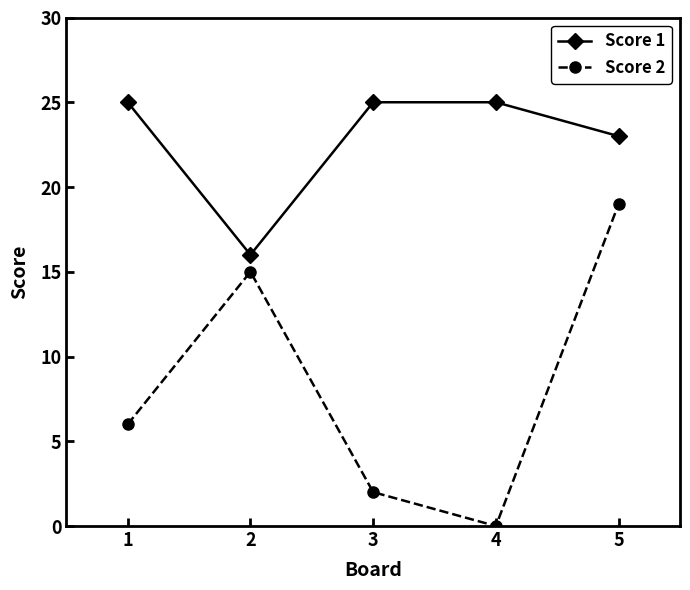

Rank the series at 3 from lowest to highest value.

Score 2, Score 1